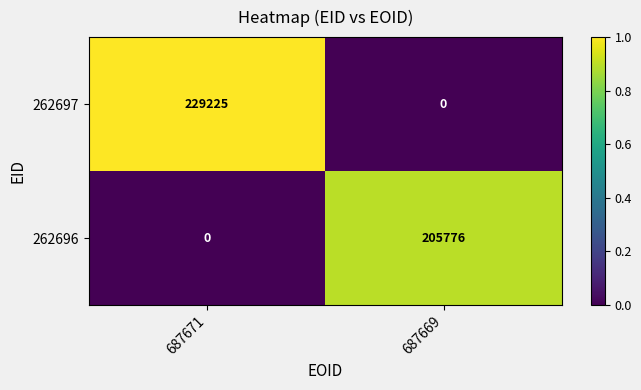

What is the sum of all 262697 values?

229225